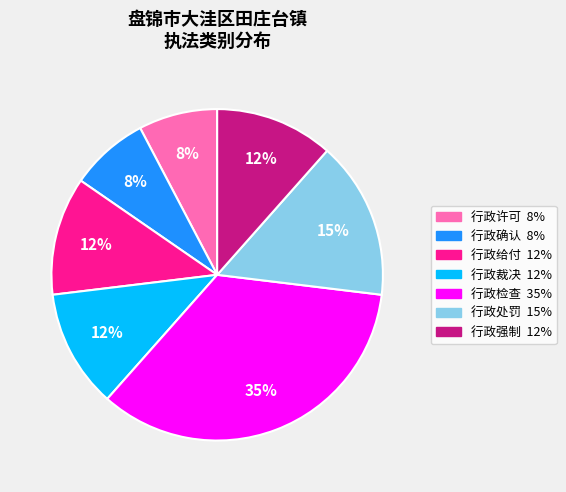

Which slice is the largest?

行政检查